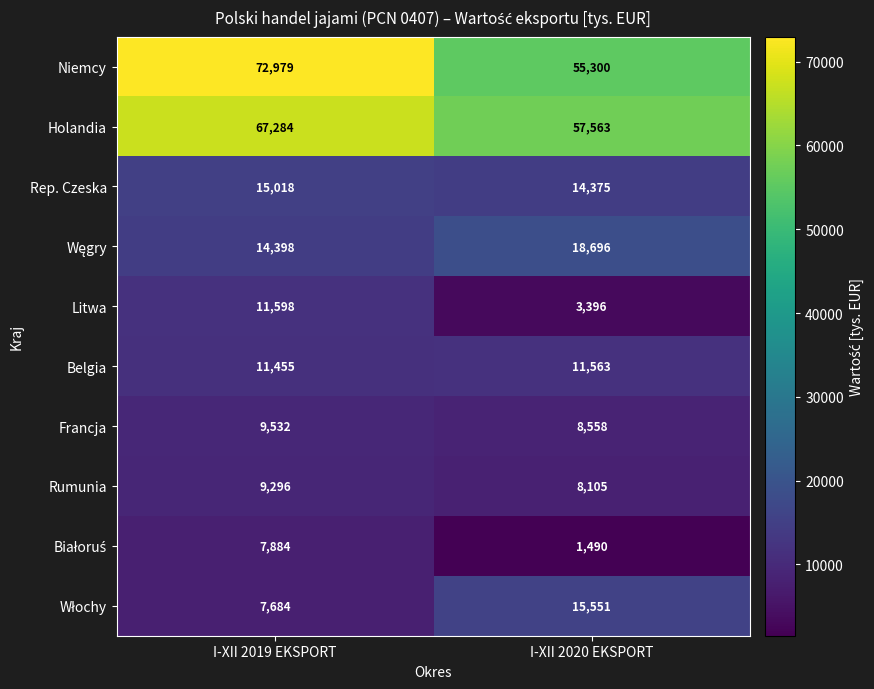

Which category has the highest value across all series?

I-XII 2019 EKSPORT